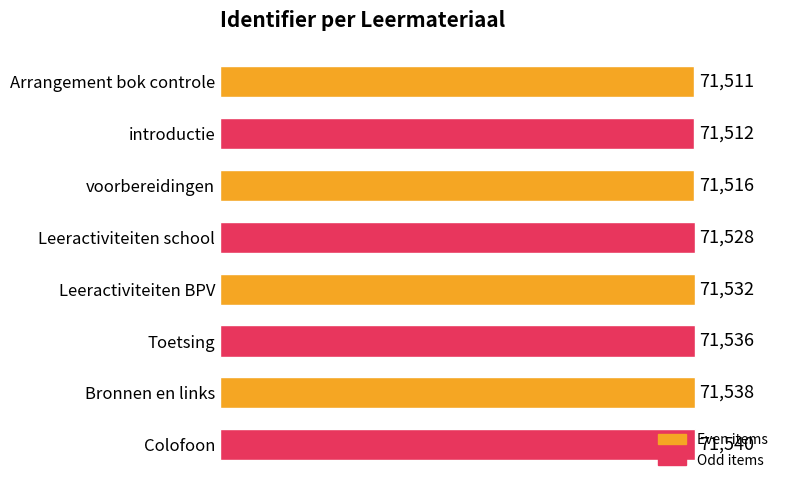

Approximately how many times larger is the value at Arrangement bok controle compared to introductie?

1.0